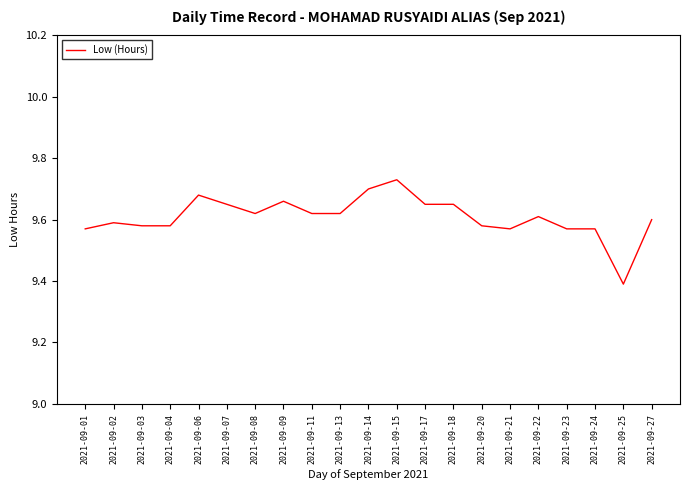

What is the minimum value shown in the chart?

9.4